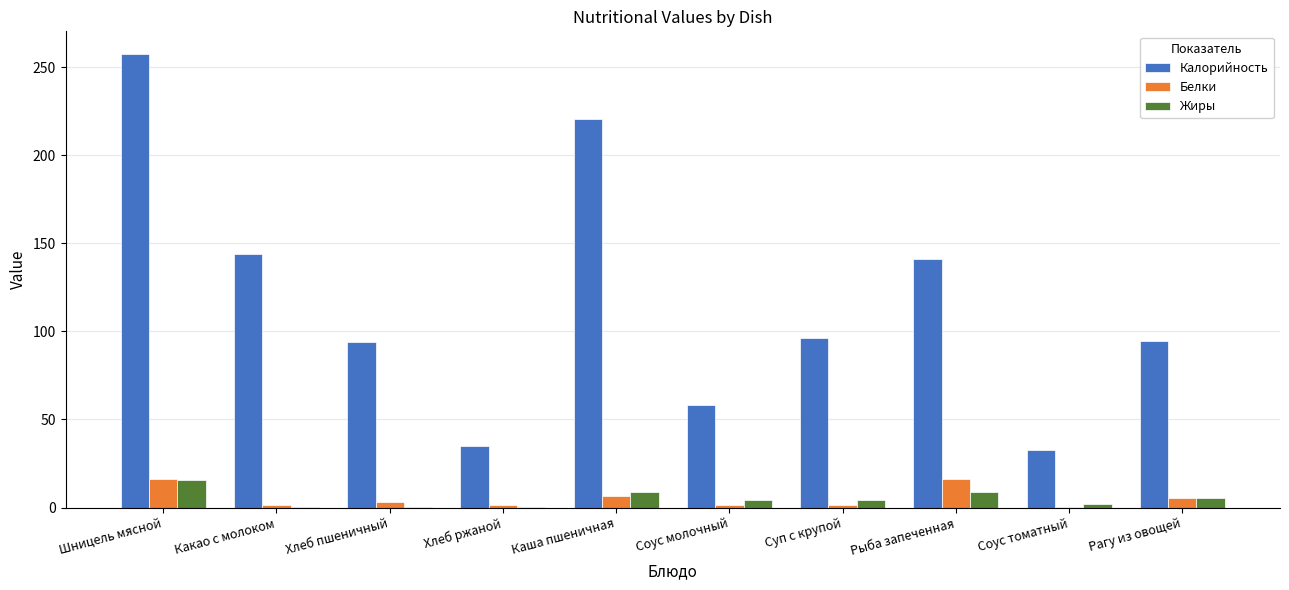

The value of Белки at Соус молочный is 1.2. True or false?

True